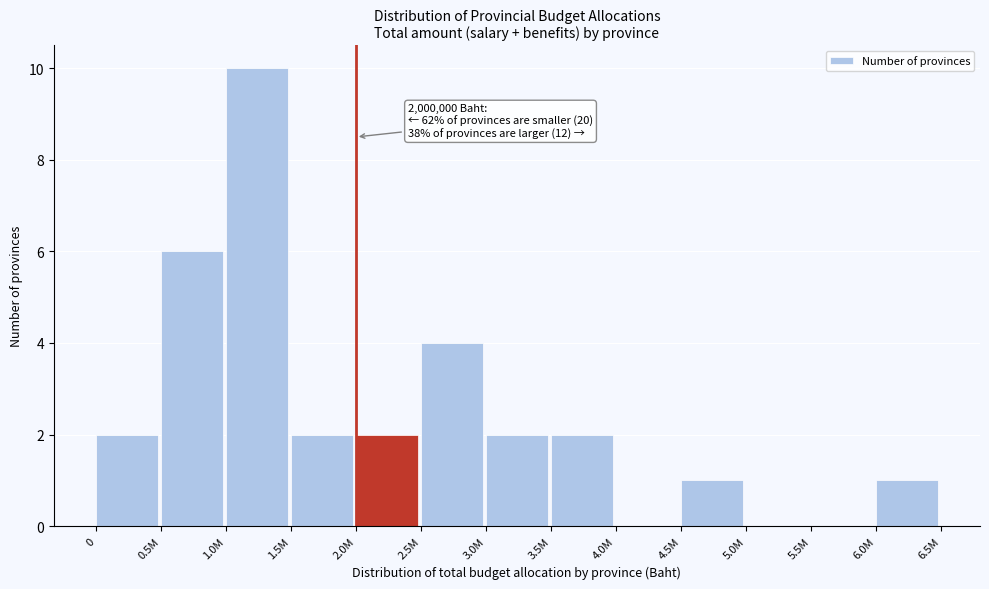

Reading right to left, what are all the values shown in this chart?

6.0M=1	5.5M=0	5.0M=0	4.5M=1	4.0M=0	3.5M=2	3.0M=2	2.5M=4	2.0M=2	1.5M=2	1.0M=10	0.5M=6	0=2